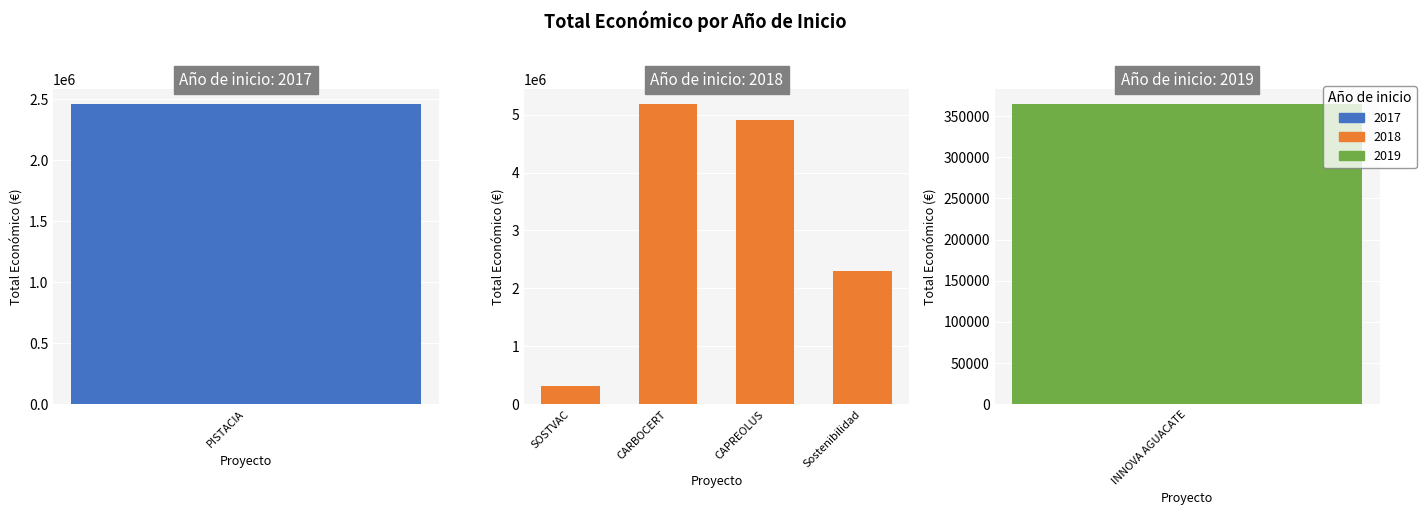

What is the difference between the maximum and minimum values?

4875702